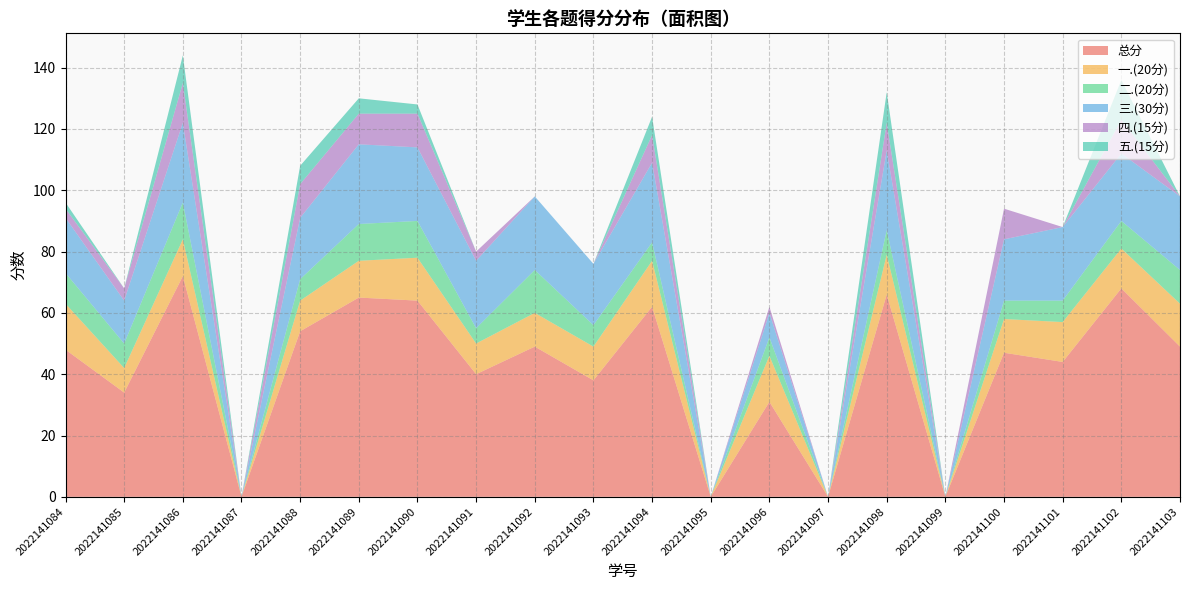

Reading left to right, extract all data points from this chart.

总分: 2022141084=48	2022141085=34	2022141086=72	2022141087=0	2022141088=54	2022141089=65	2022141090=64	2022141091=40	2022141092=49	2022141093=38	2022141094=62	2022141095=0	2022141096=31	2022141097=0	2022141098=66	2022141099=0	2022141100=47	2022141101=44	2022141102=68	2022141103=49
一.(20分): 2022141084=15	2022141085=8	2022141086=12	2022141087=0	2022141088=10	2022141089=12	2022141090=14	2022141091=10	2022141092=11	2022141093=11	2022141094=15	2022141095=0	2022141096=15	2022141097=0	2022141098=13	2022141099=0	2022141100=11	2022141101=13	2022141102=13	2022141103=14
二.(20分): 2022141084=10	2022141085=8	2022141086=12	2022141087=0	2022141088=7	2022141089=12	2022141090=12	2022141091=5	2022141092=14	2022141093=7	2022141094=6	2022141095=0	2022141096=6	2022141097=0	2022141098=8	2022141099=0	2022141100=6	2022141101=7	2022141102=9	2022141103=11
三.(30分): 2022141084=18	2022141085=14	2022141086=26	2022141087=0	2022141088=20	2022141089=26	2022141090=24	2022141091=22	2022141092=24	2022141093=20	2022141094=26	2022141095=0	2022141096=8	2022141097=0	2022141098=26	2022141099=0	2022141100=20	2022141101=24	2022141102=22	2022141103=24
四.(15分): 2022141084=3	2022141085=4	2022141086=13	2022141087=0	2022141088=11	2022141089=10	2022141090=11	2022141091=3	2022141092=0	2022141093=0	2022141094=9	2022141095=0	2022141096=2	2022141097=0	2022141098=9	2022141099=0	2022141100=10	2022141101=0	2022141102=11	2022141103=0
五.(15分): 2022141084=2	2022141085=0	2022141086=9	2022141087=0	2022141088=6	2022141089=5	2022141090=3	2022141091=0	2022141092=0	2022141093=0	2022141094=6	2022141095=0	2022141096=0	2022141097=0	2022141098=10	2022141099=0	2022141100=0	2022141101=0	2022141102=13	2022141103=0